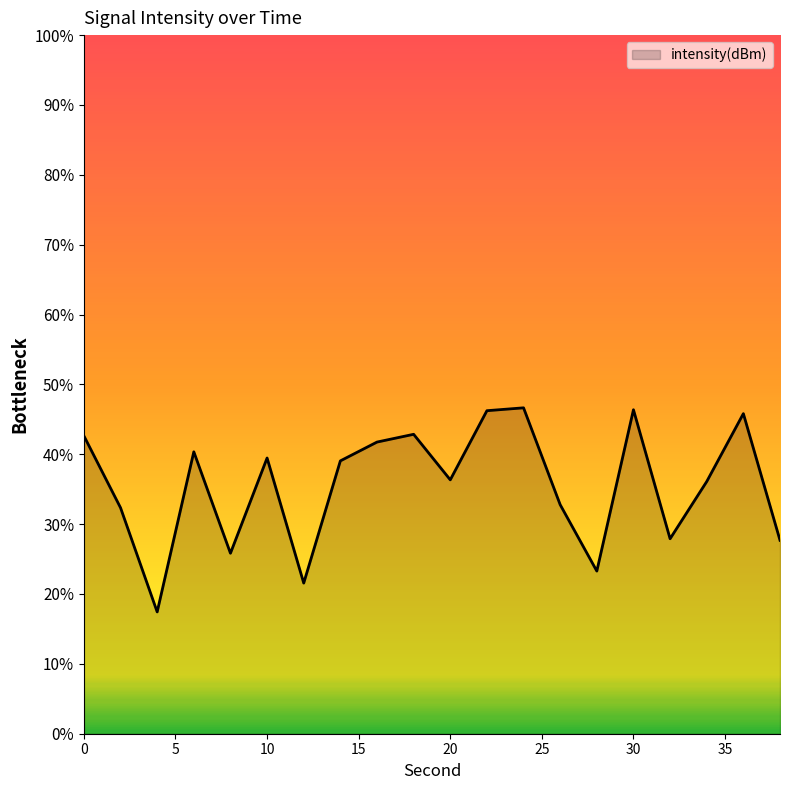

At which category does the chart reach its minimum across all series?

4